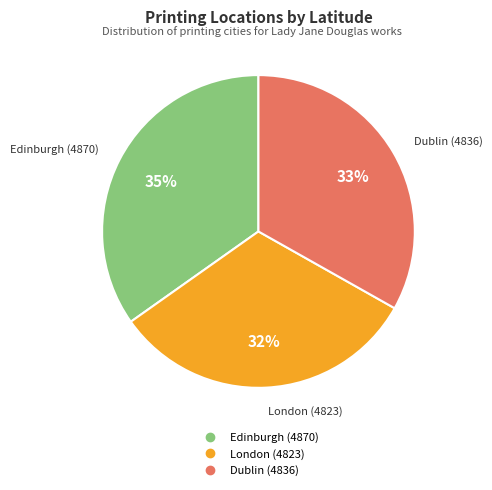

The Dublin (4836) slice represents 33% of the pie. True or false?

True